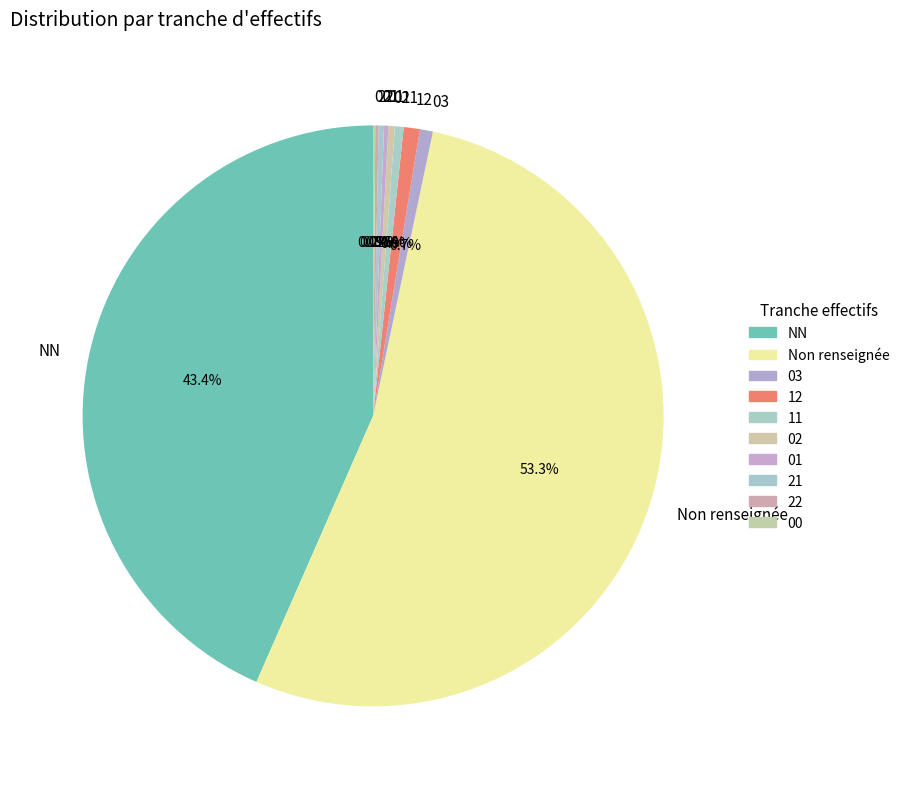

Which category has the biggest portion of the pie?

Non renseignée